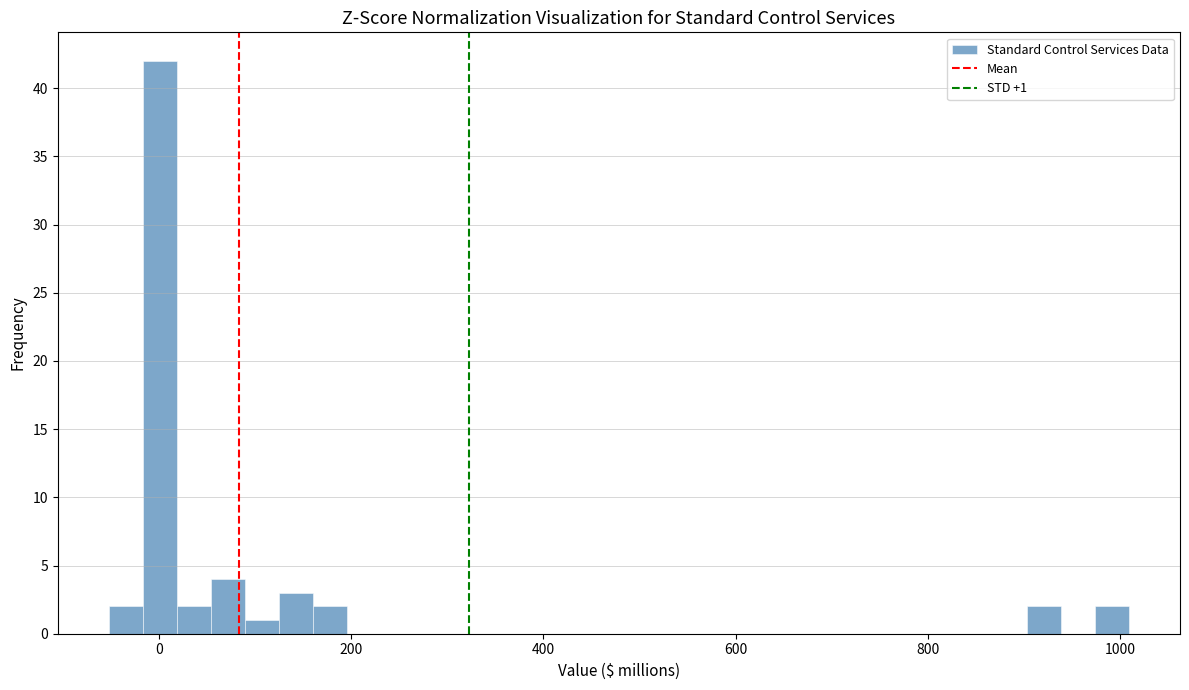

Around what value on the x-axis is the tallest bar? Give the approximate position of its centre, as read against the axis.

0